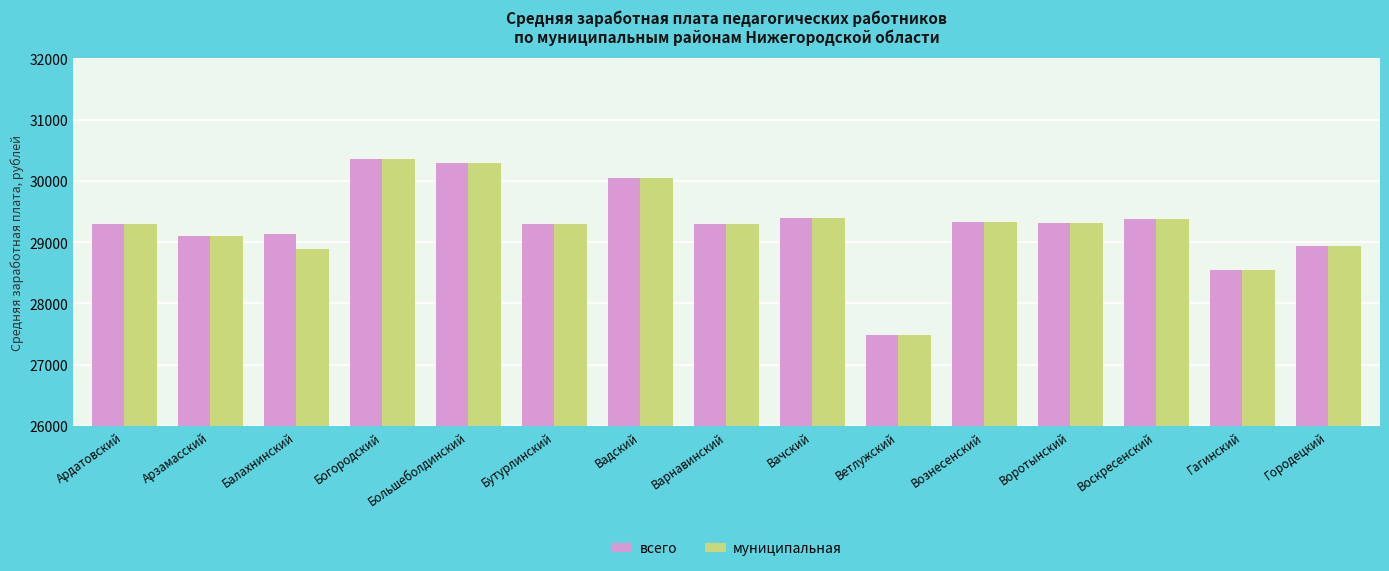

What is the difference between the maximum and minimum values in the муниципальная series?

2874.6